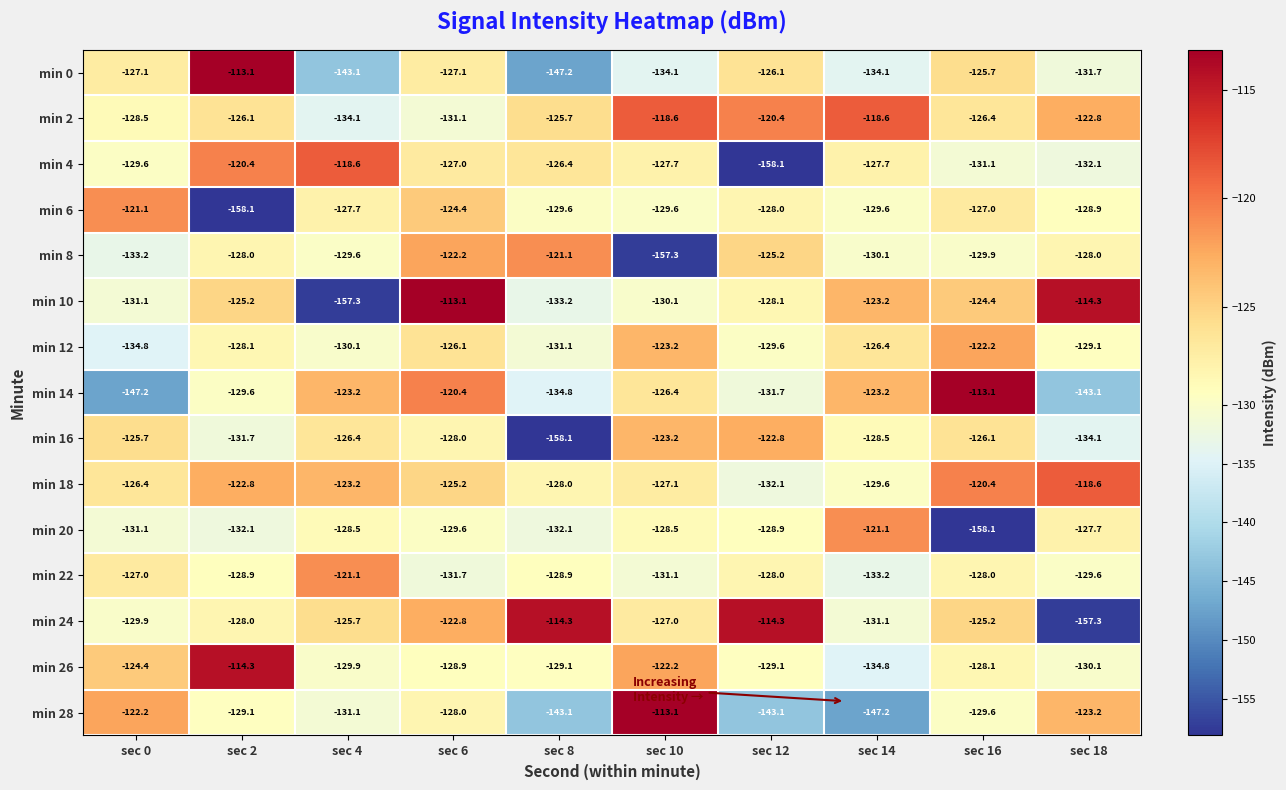

What is the difference between the highest and lowest values at sec 0?

26.1